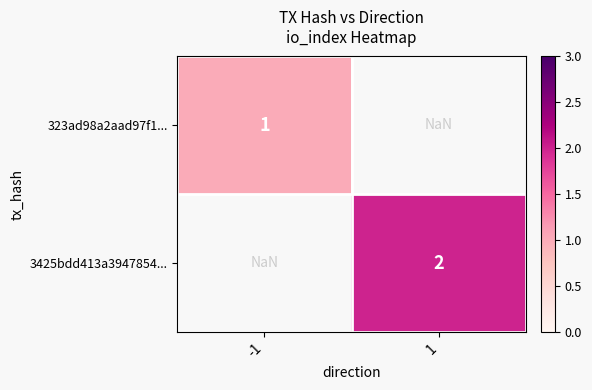

Is it true that 3425bdd413a3947854... equals 2.0 at 1?

True